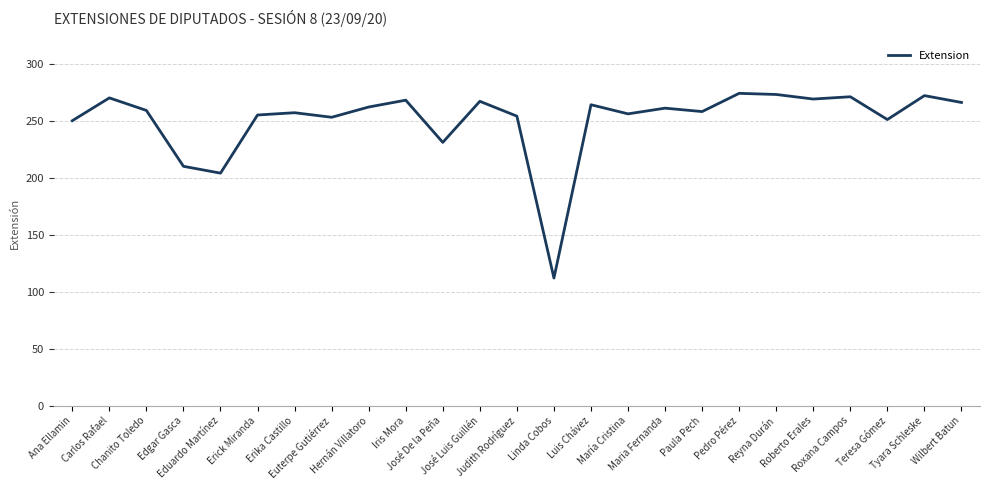

What is the smallest value displayed?

112